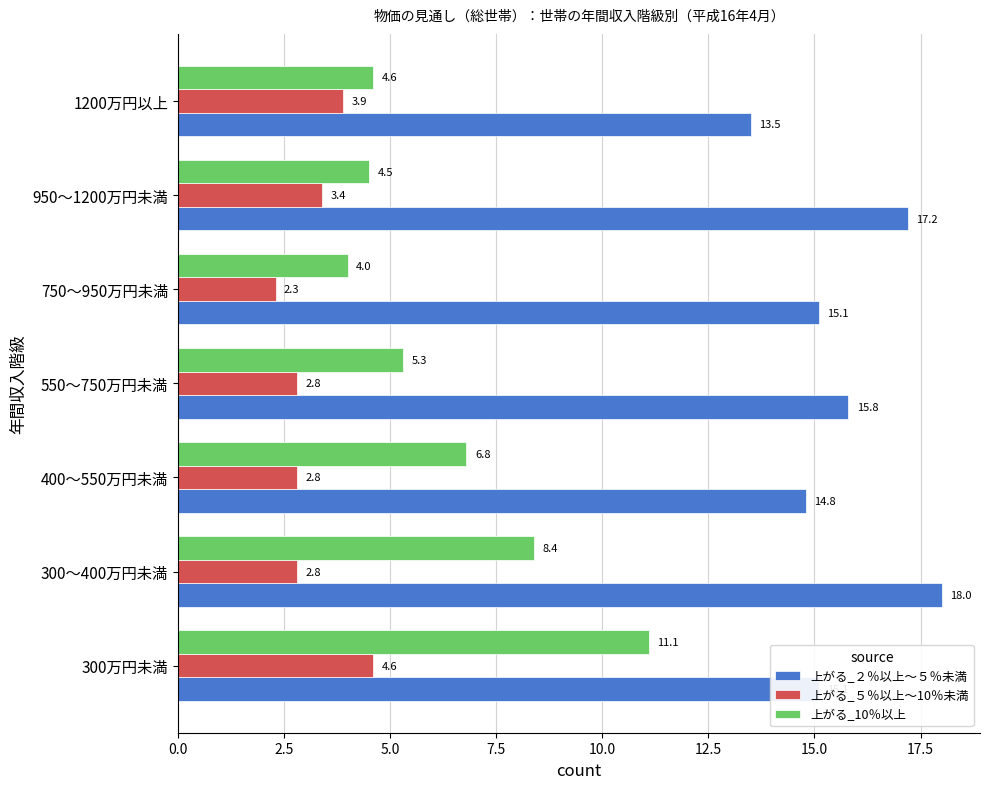

At 300～400万円未満, list the series in order from largest to smallest.

上がる_２％以上～５％未満, 上がる_10％以上, 上がる_５％以上～10％未満